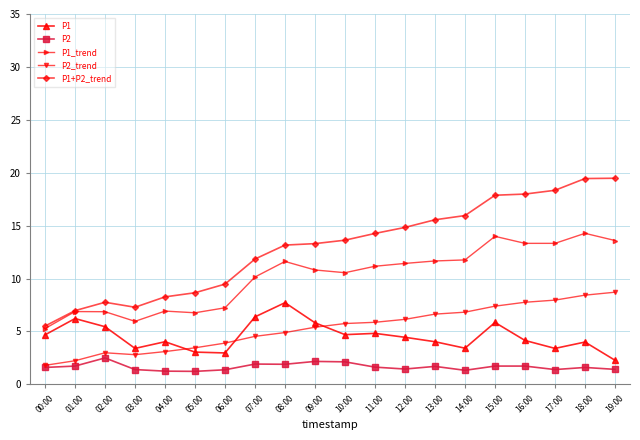

What is the label of the 10th point from the left?

09:00